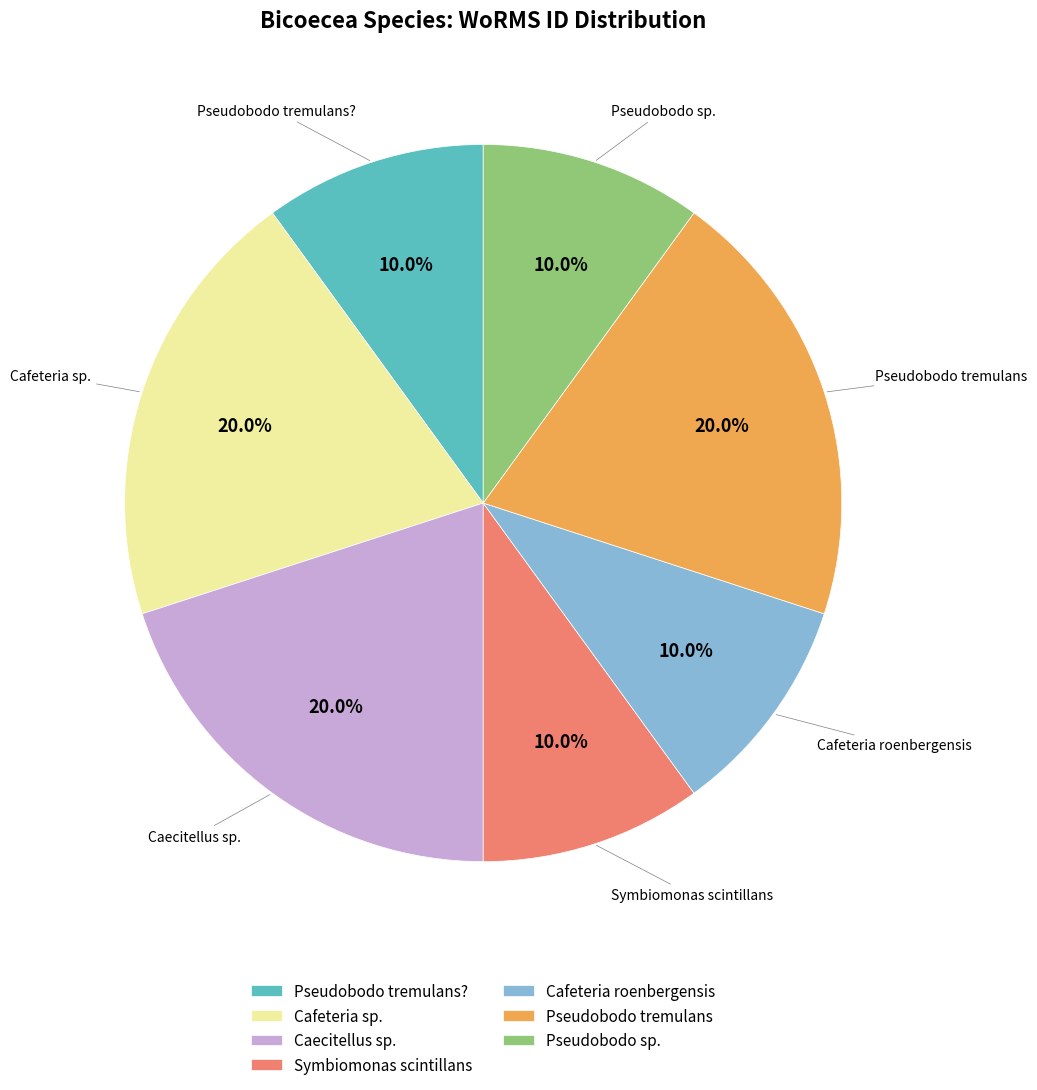

What percentage is NOT represented by Pseudobodo sp.?

90.0%